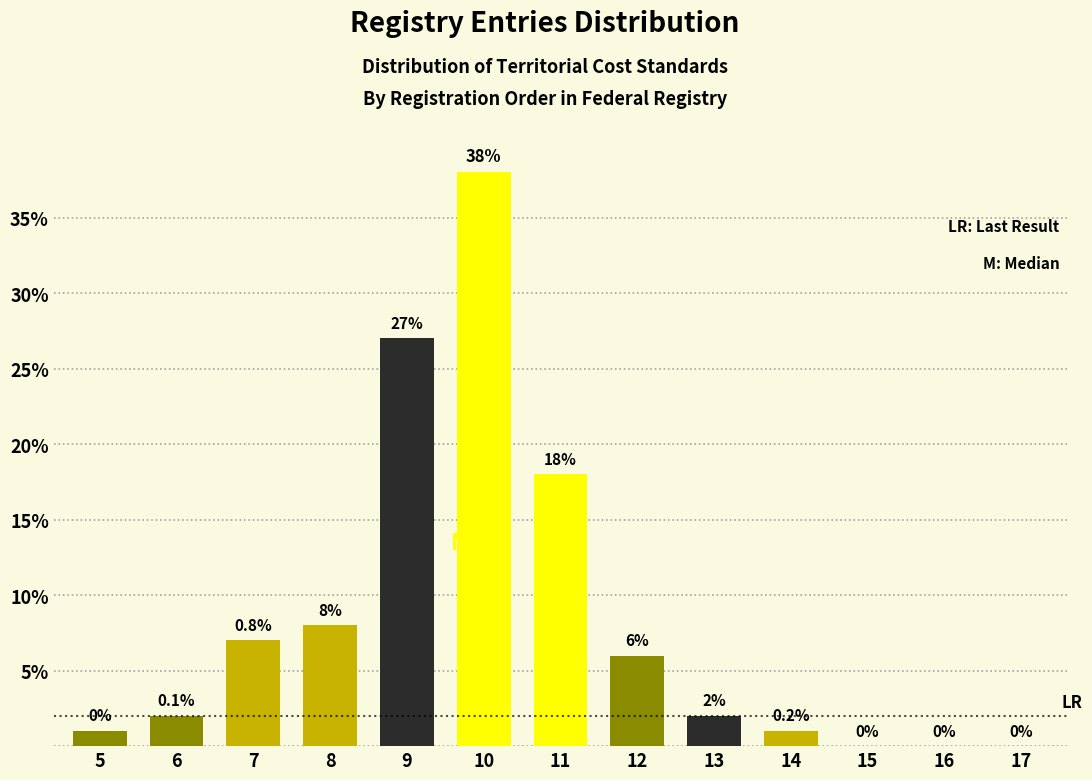

Reading left to right, extract all data points from this chart.

5=1	6=2	7=7	8=8	9=27	10=38	11=18	12=6	13=2	14=1	15=0	16=0	17=0